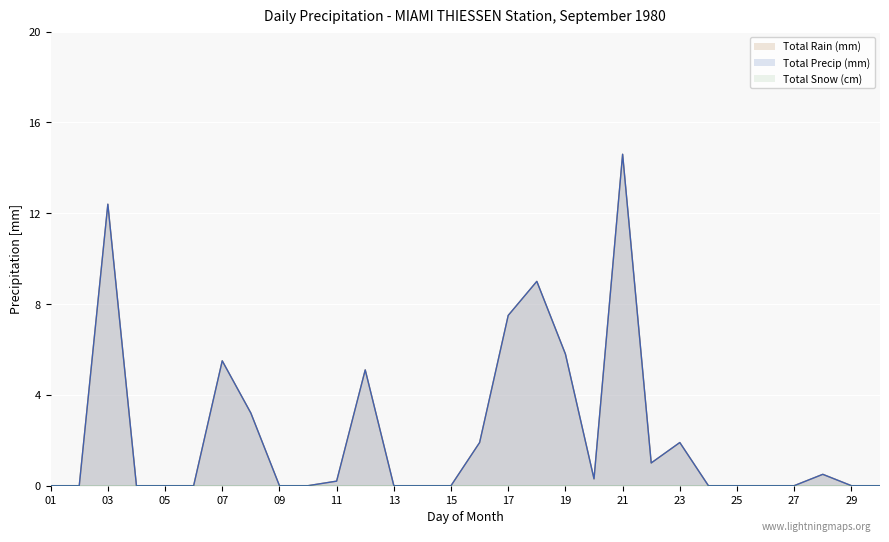

At 27, list the series in order from smallest to largest.

Total Rain (mm), Total Precip (mm)